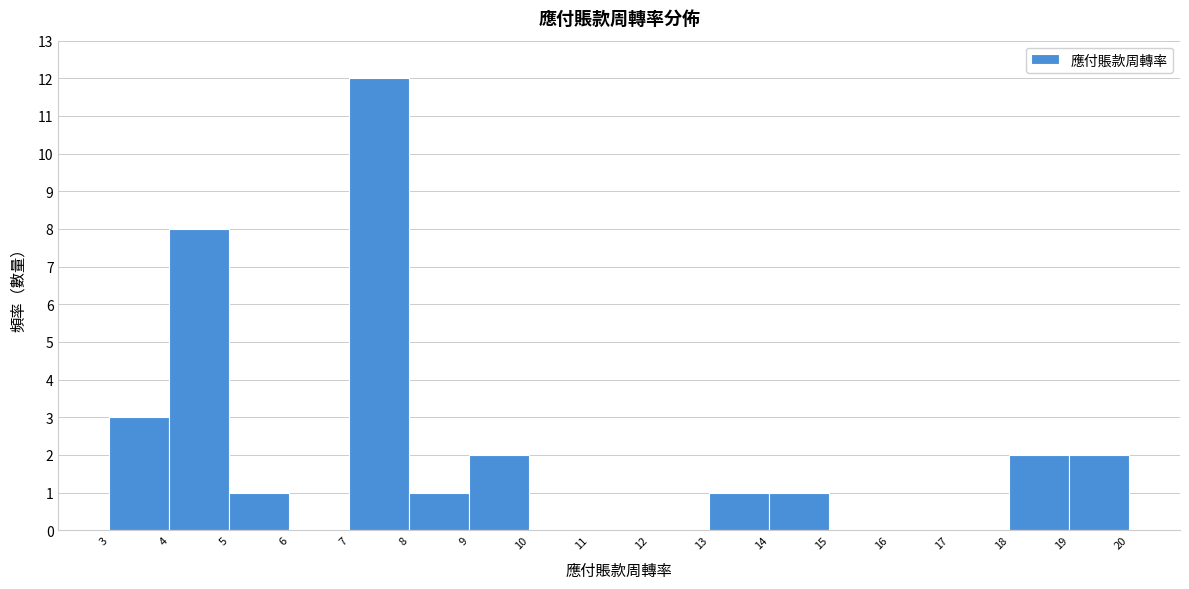

Reading left to right, list every bar in this chart as the range it spans on the x-axis followed by its height. The values are not printed on the chart, so give them approximately, as read against the axis.

3 to 4: 3
4 to 5: 8
5 to 6: 1
6 to 7: 0
7 to 8: 12
8 to 9: 1
9 to 10: 2
10 to 11: 0
11 to 12: 0
12 to 13: 0
13 to 14: 1
14 to 15: 1
15 to 16: 0
16 to 17: 0
17 to 18: 0
18 to 19: 2
19 to 20: 2